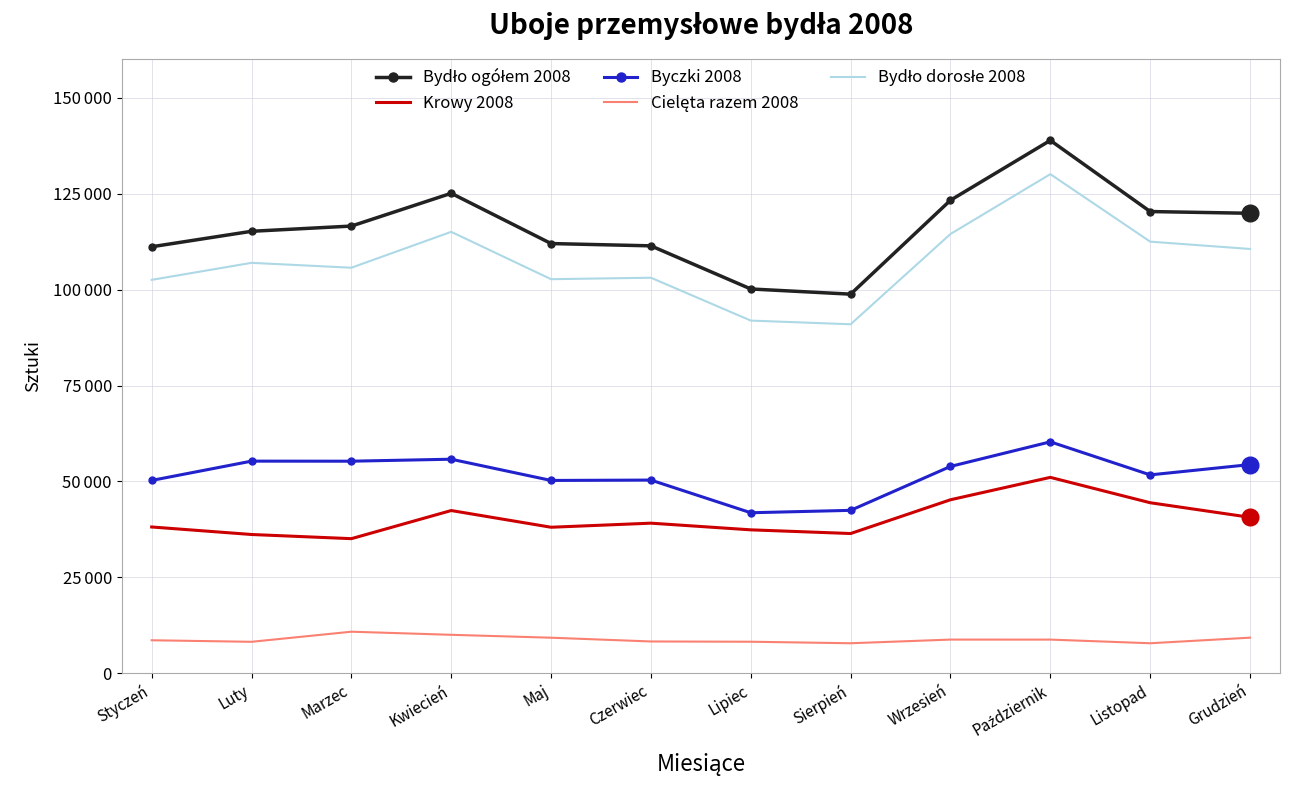

What is the sum of all Krowy 2008 values?

484364